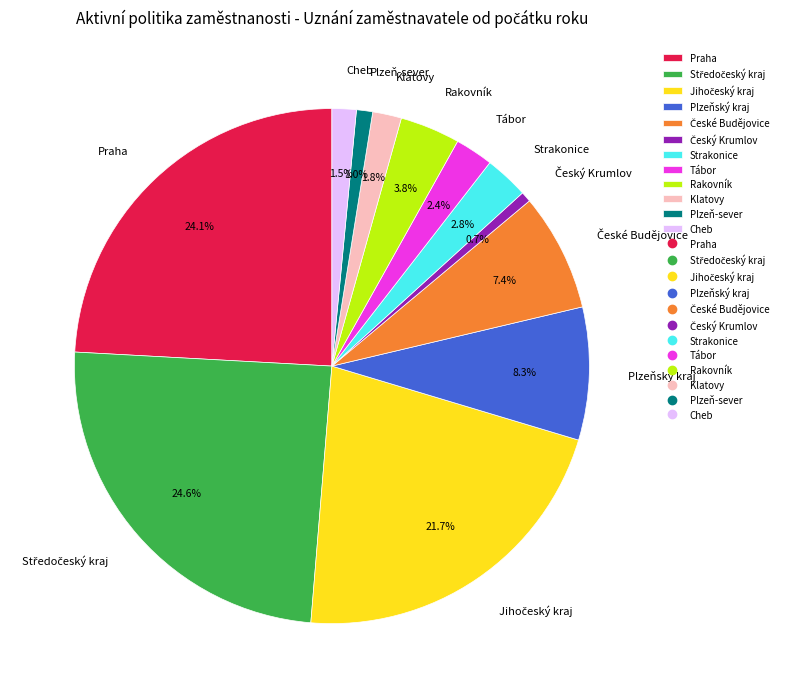

The Plzeň-sever slice represents 10% of the pie. True or false?

False